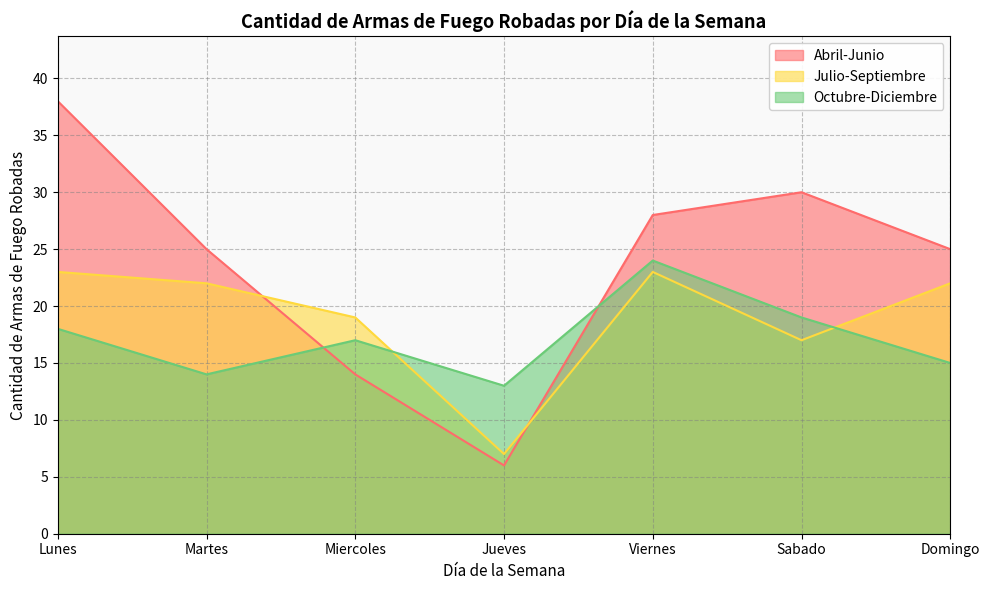

At which label does Octubre-Diciembre first exceed 17?

Lunes